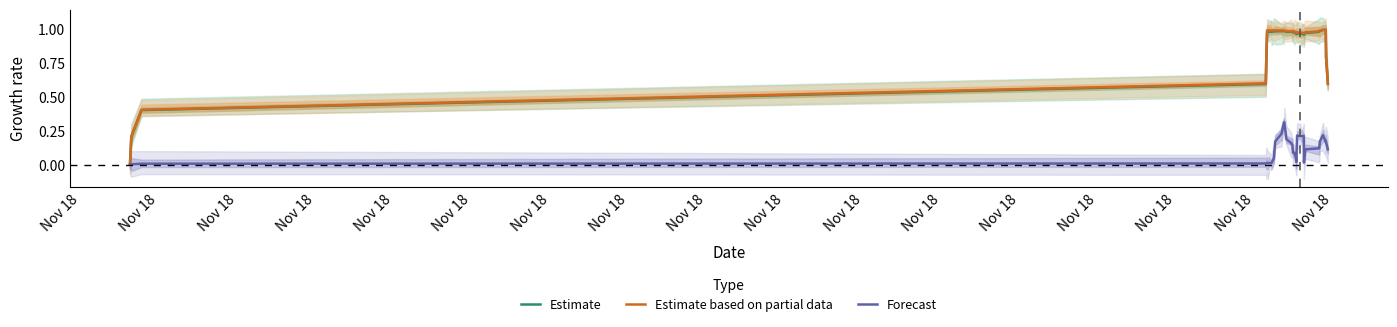

What is the sum of the Forecast values at Nov 18 and Nov 18?

0.3